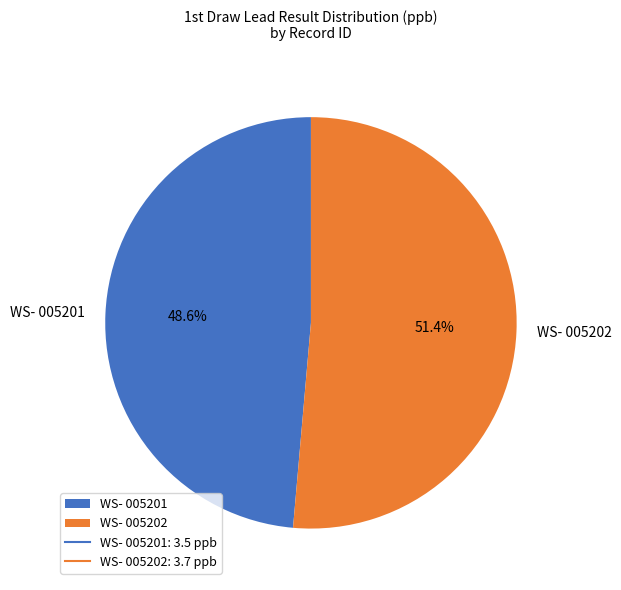

Rank the categories by value from lowest to highest.

WS- 005201, WS- 005202